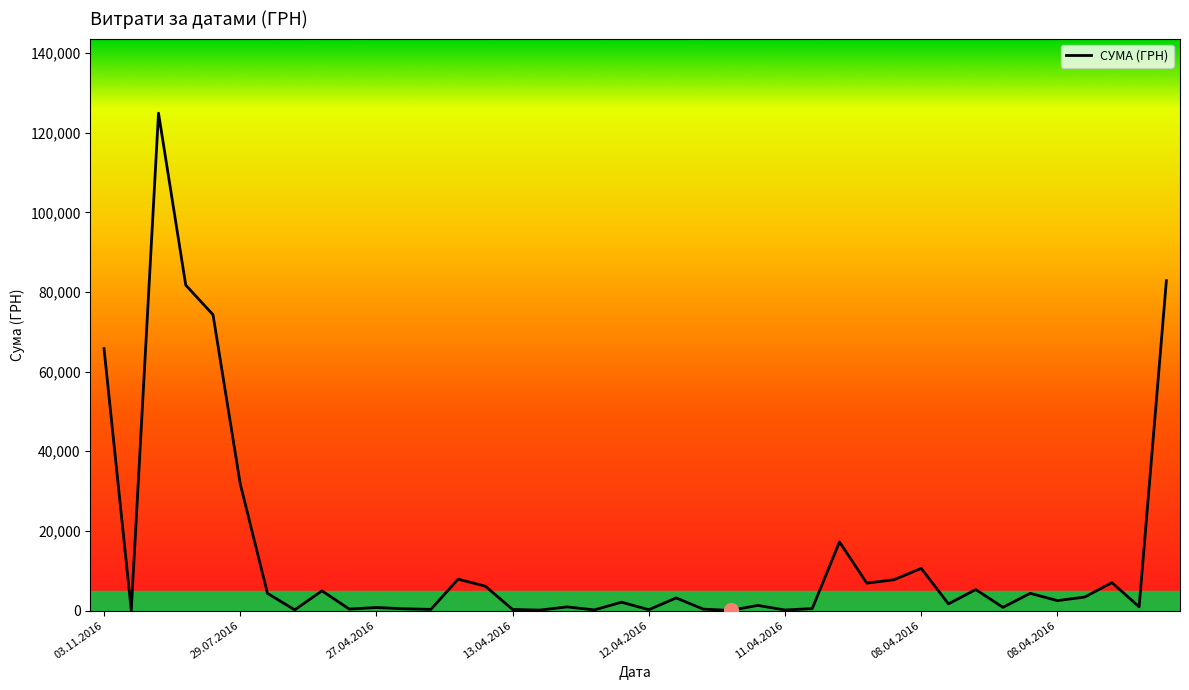

How many lines are shown in the chart?

1